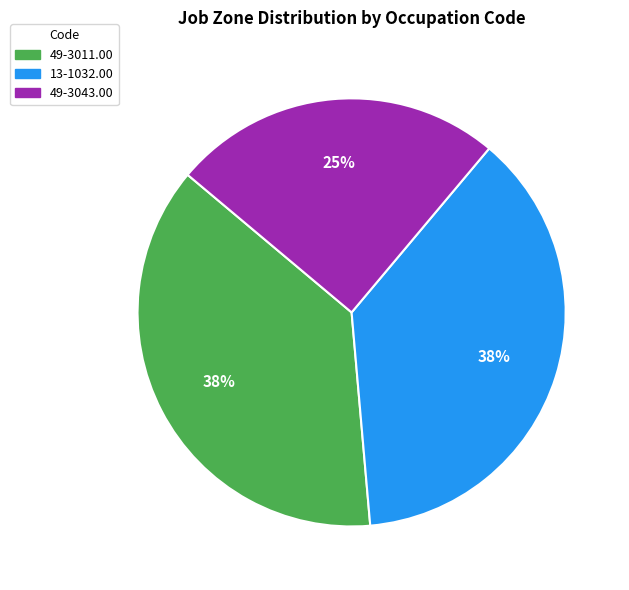

Do 49-3043.00 and 13-1032.00 together represent more than half of the pie?

Yes